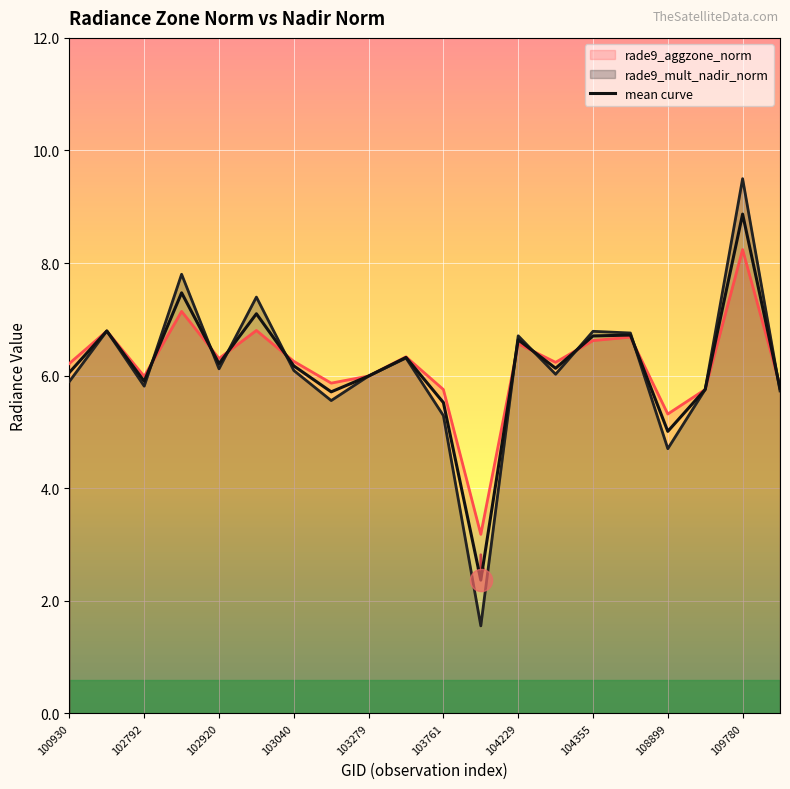

What is the difference between the maximum and minimum values?

6.5